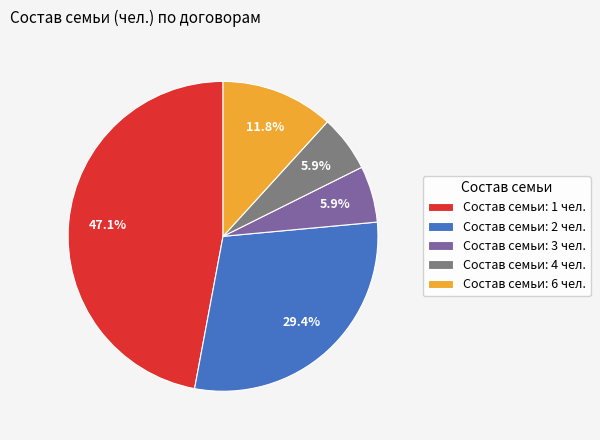

Does Состав семьи: 1 чел. account for over 50% of the chart?

No